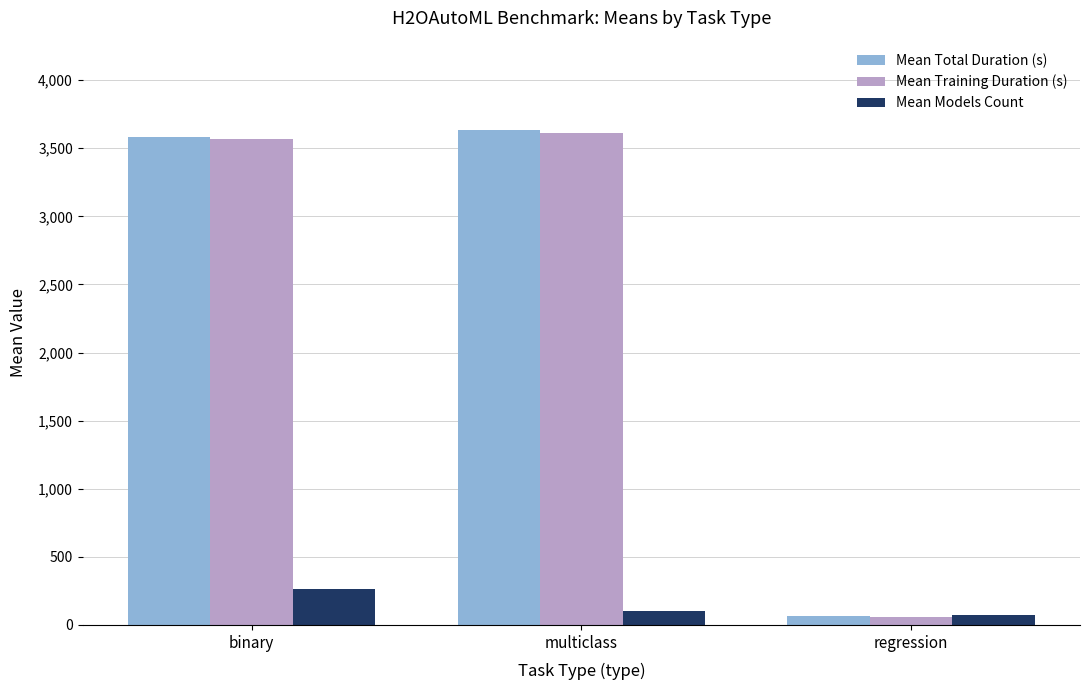

Count the number of data series in this chart.

3